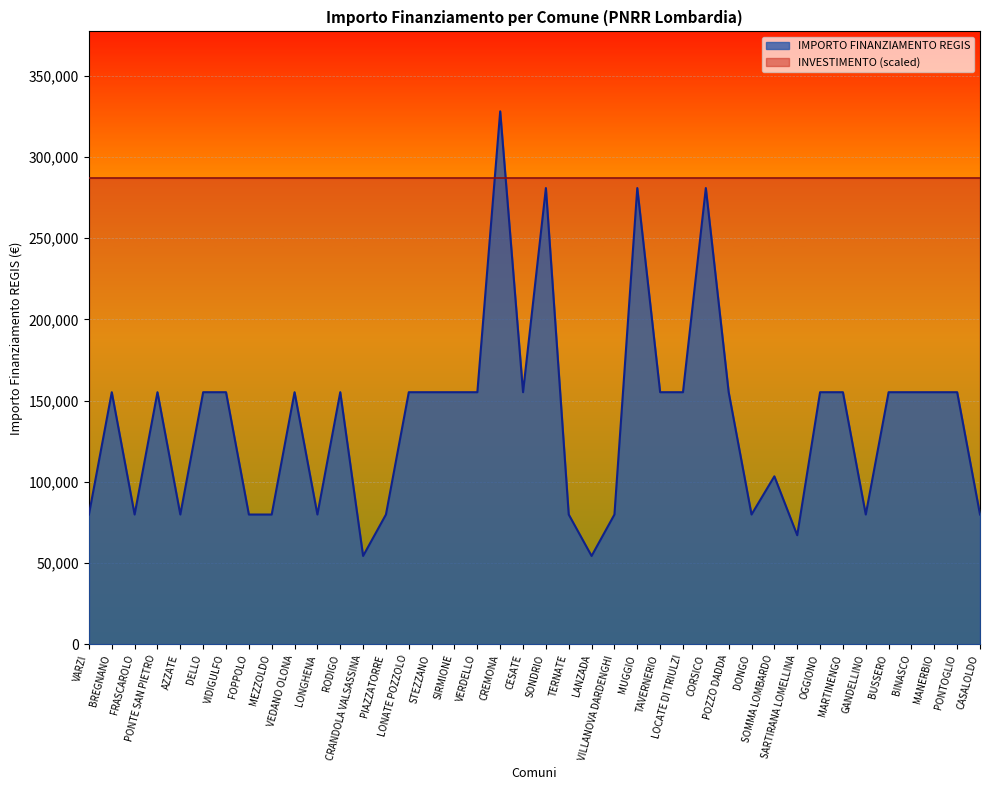

What is the change in value from AZZATE to OGGIONO?

+75312